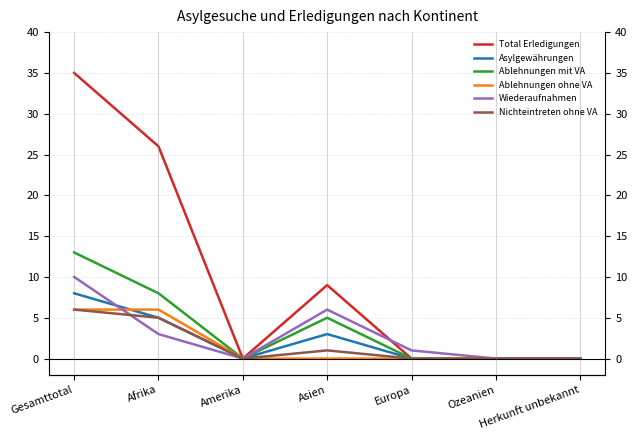

What is the label of the 6th point from the right?

Afrika